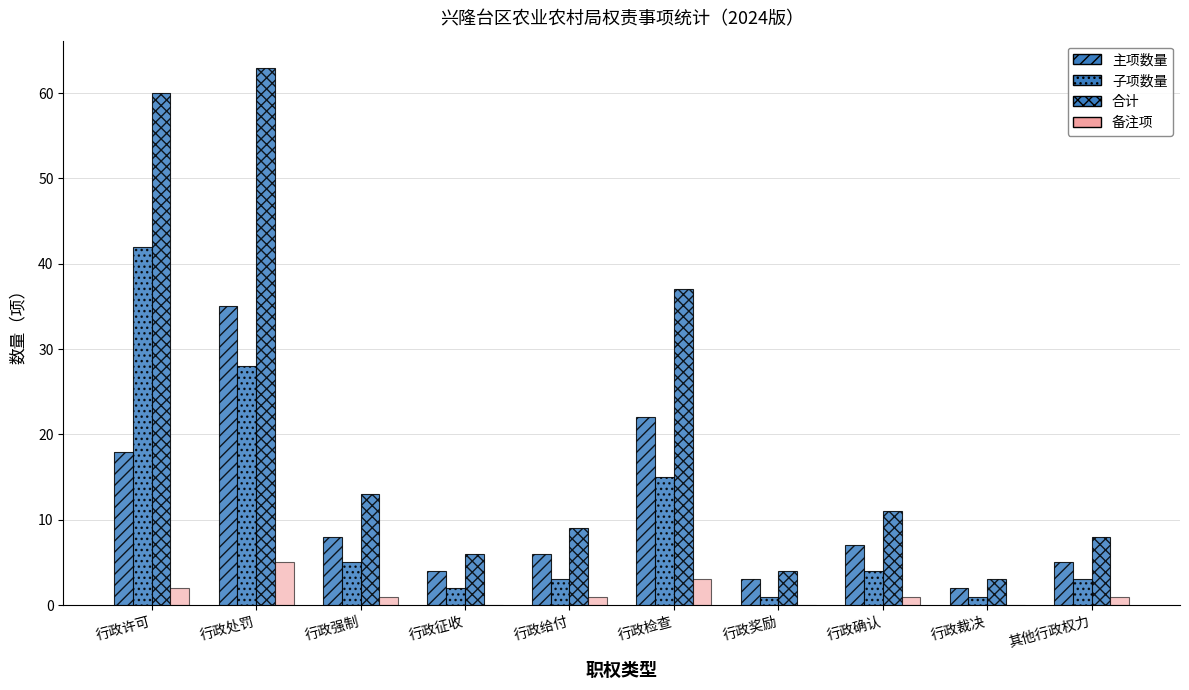

Reading left to right, extract all data points from this chart.

主项数量: 行政许可=18	行政处罚=35	行政强制=8	行政征收=4	行政给付=6	行政检查=22	行政奖励=3	行政确认=7	行政裁决=2	其他行政权力=5
子项数量: 行政许可=42	行政处罚=28	行政强制=5	行政征收=2	行政给付=3	行政检查=15	行政奖励=1	行政确认=4	行政裁决=1	其他行政权力=3
合计: 行政许可=60	行政处罚=63	行政强制=13	行政征收=6	行政给付=9	行政检查=37	行政奖励=4	行政确认=11	行政裁决=3	其他行政权力=8
备注项: 行政许可=2	行政处罚=5	行政强制=1	行政征收=0	行政给付=1	行政检查=3	行政奖励=0	行政确认=1	行政裁决=0	其他行政权力=1